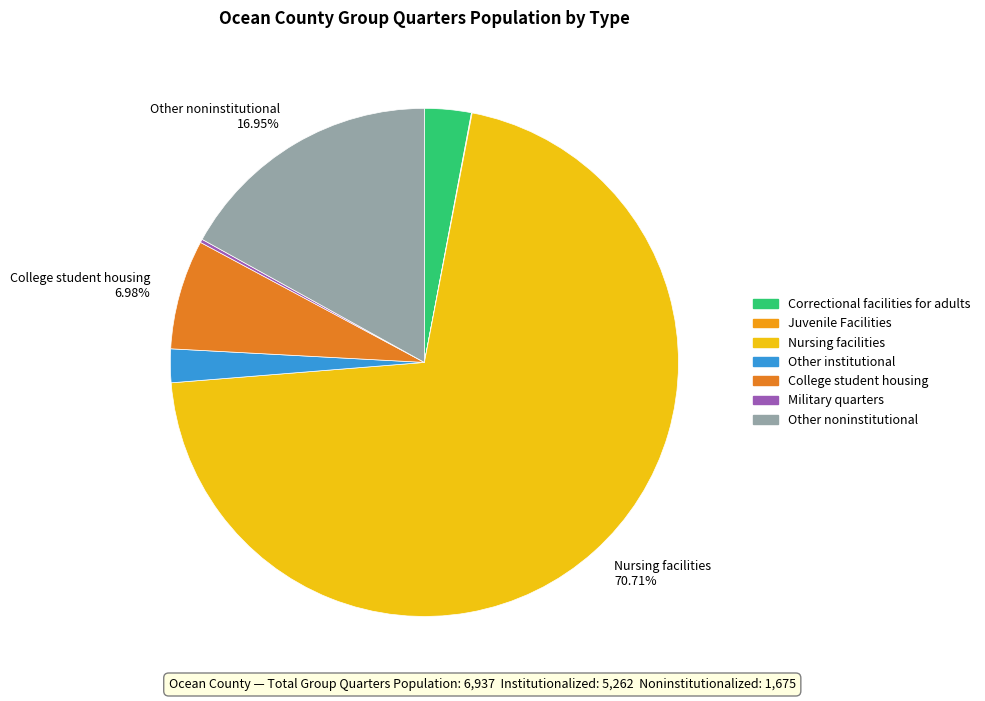

What portion of the pie excludes Juvenile Facilities?

100.0%